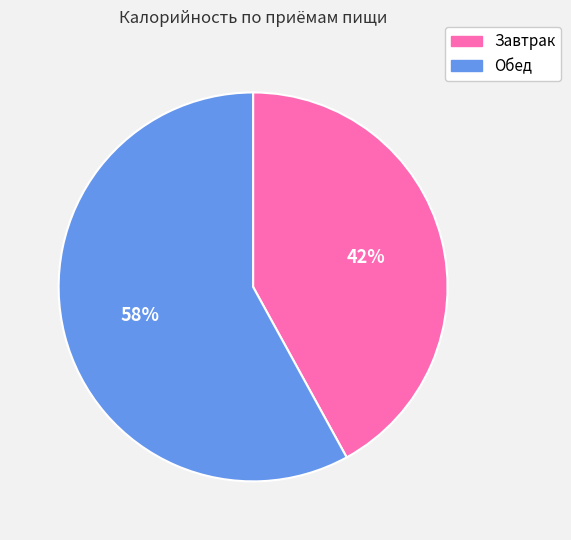

The Завтрак slice represents 42% of the pie. True or false?

True